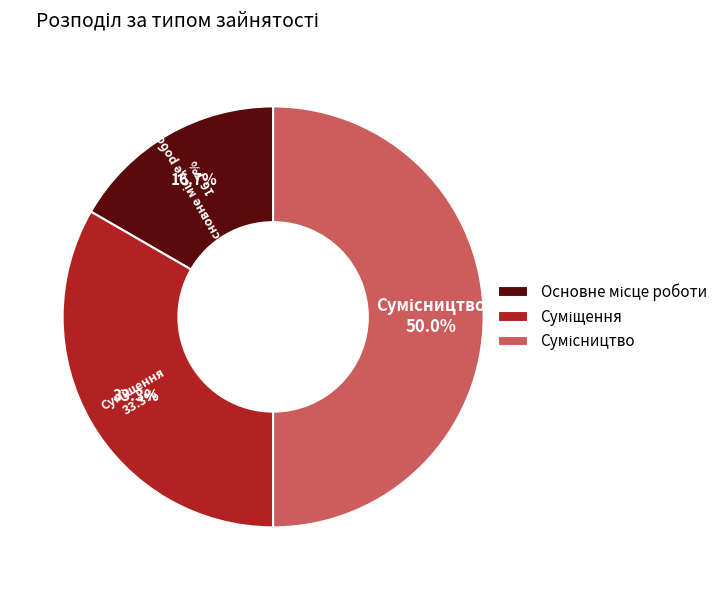

The Сумісництво slice represents 50% of the pie. True or false?

True